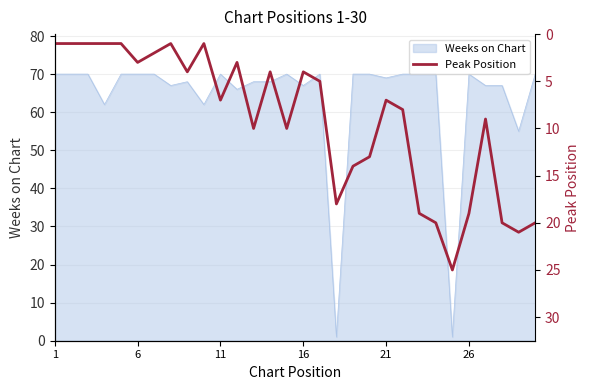

The Weeks on Chart series shows 20 at 11. True or false?

False